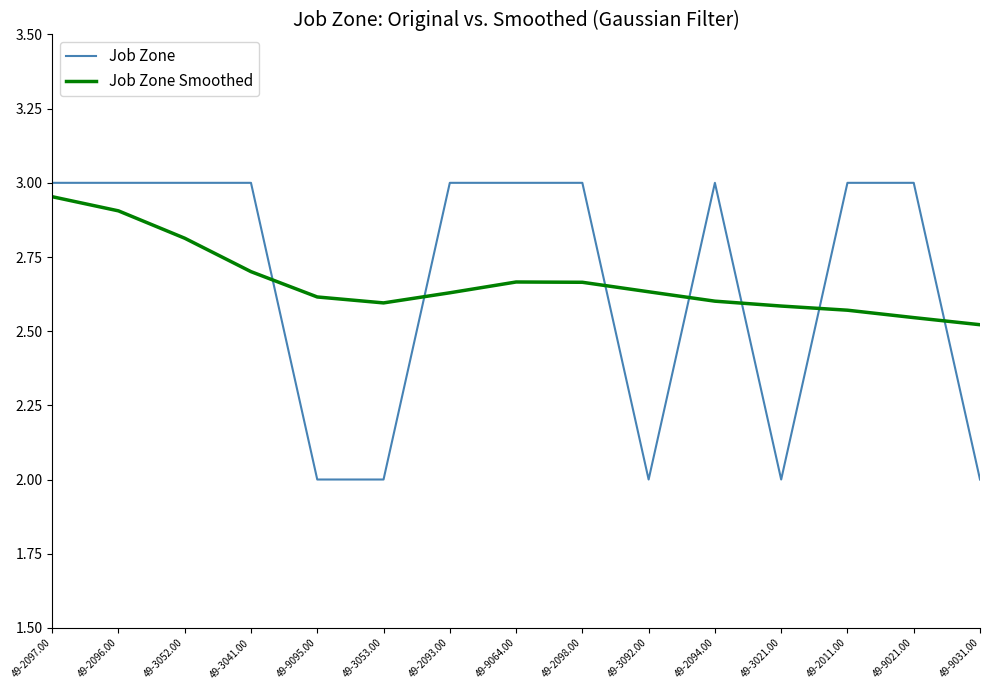

The value of Job Zone Smoothed at 49-3053.00 is 2.6. True or false?

True